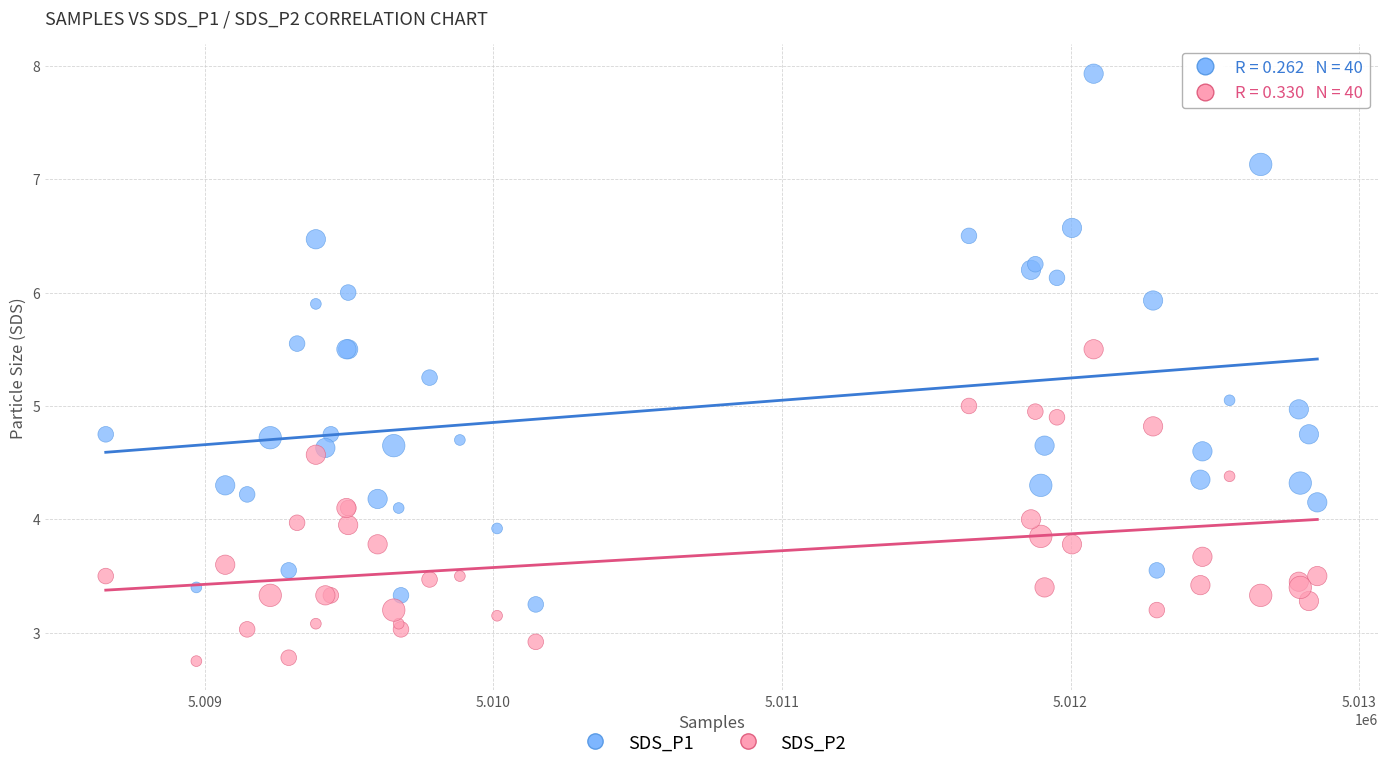

Which series reaches the maximum Y coordinate?

SDS_P1